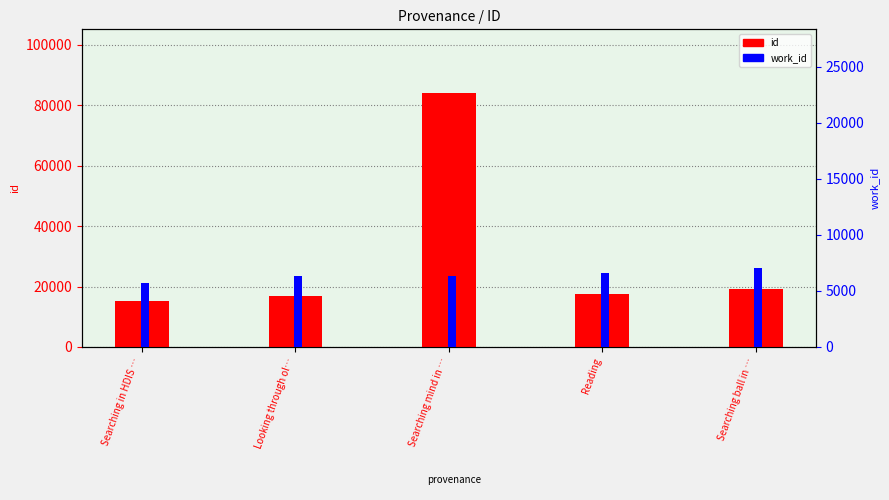

What is the average value of the work_id series?

6416